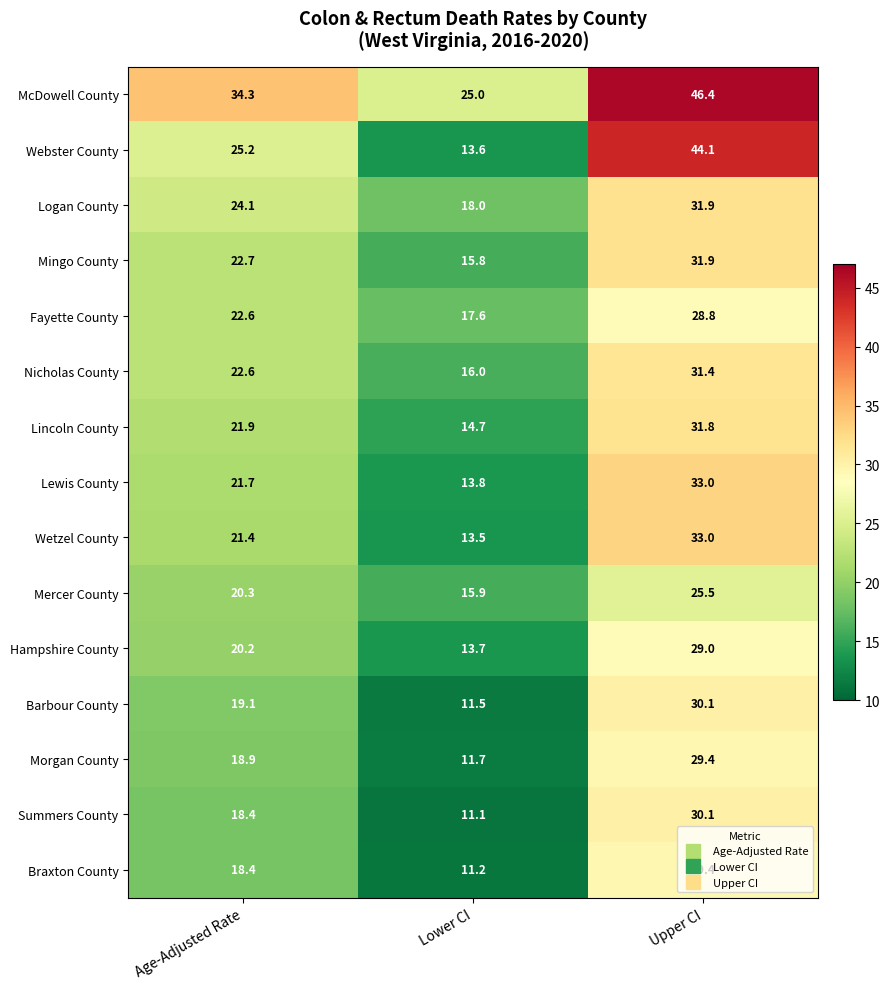

How many values in the Morgan County series are below 18?

1